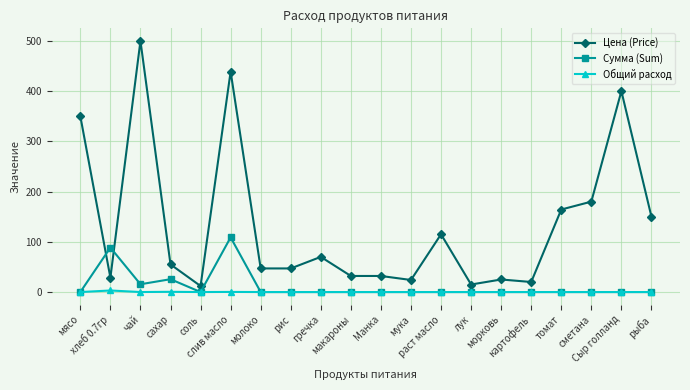

True or false: Сумма (Sum) has more than 1 interior local peaks.

True